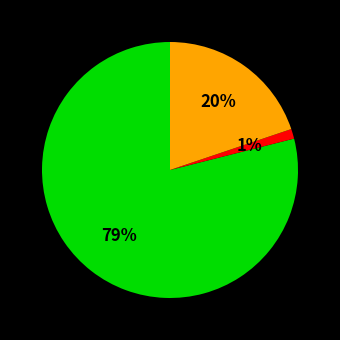

To the nearest percent, what is the difference between the largest and smallest slice percentages?

78%